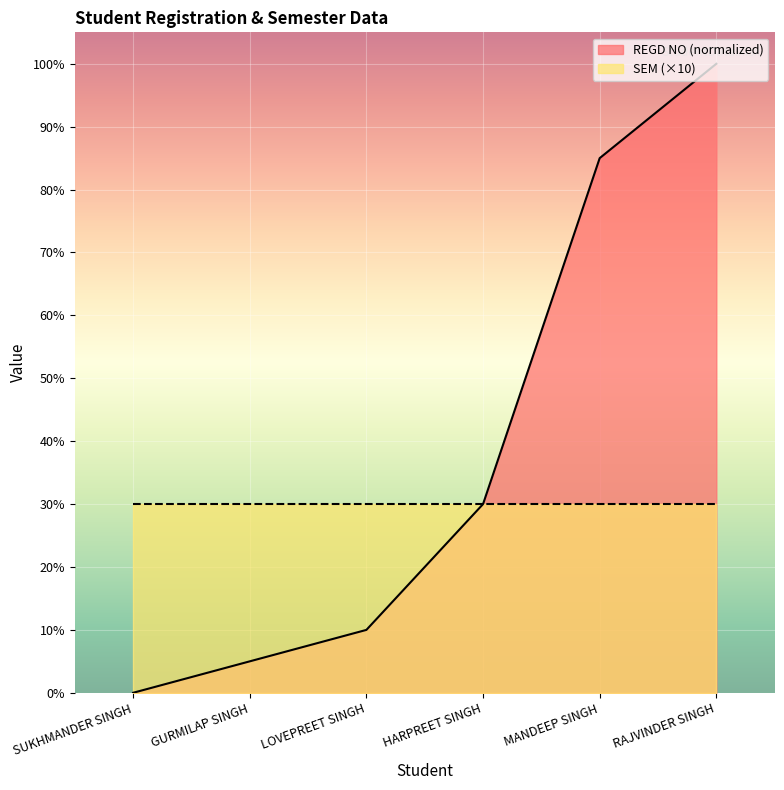

What is the average value?

38